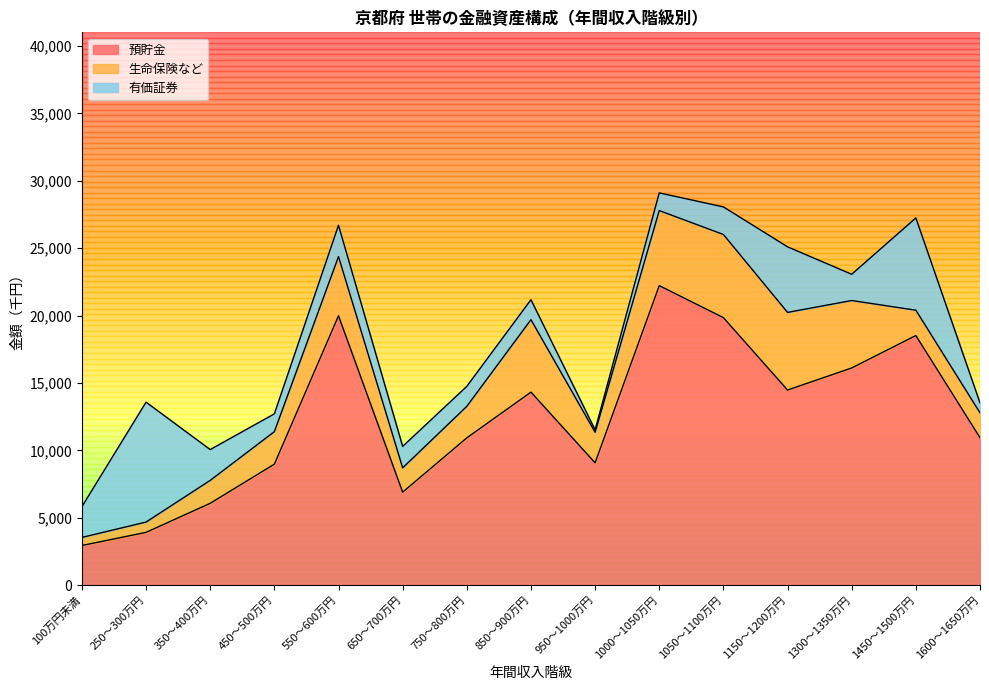

True or false: 預貯金 has more than 2 interior local peaks.

True